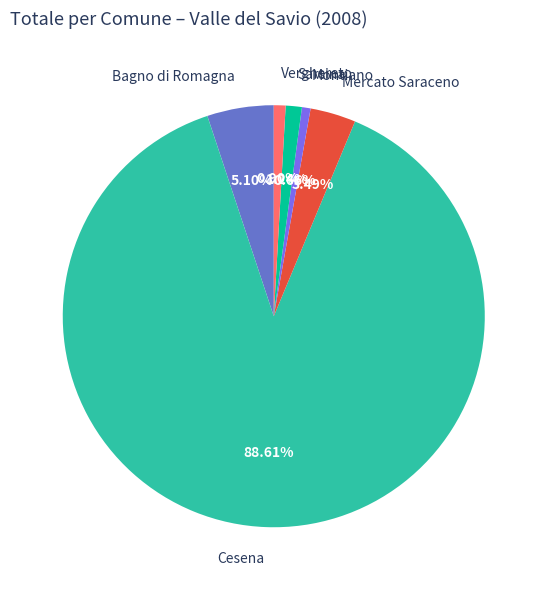

To the nearest percent, what is the difference between the Montiano and Bagno di Romagna slice percentages?

4%